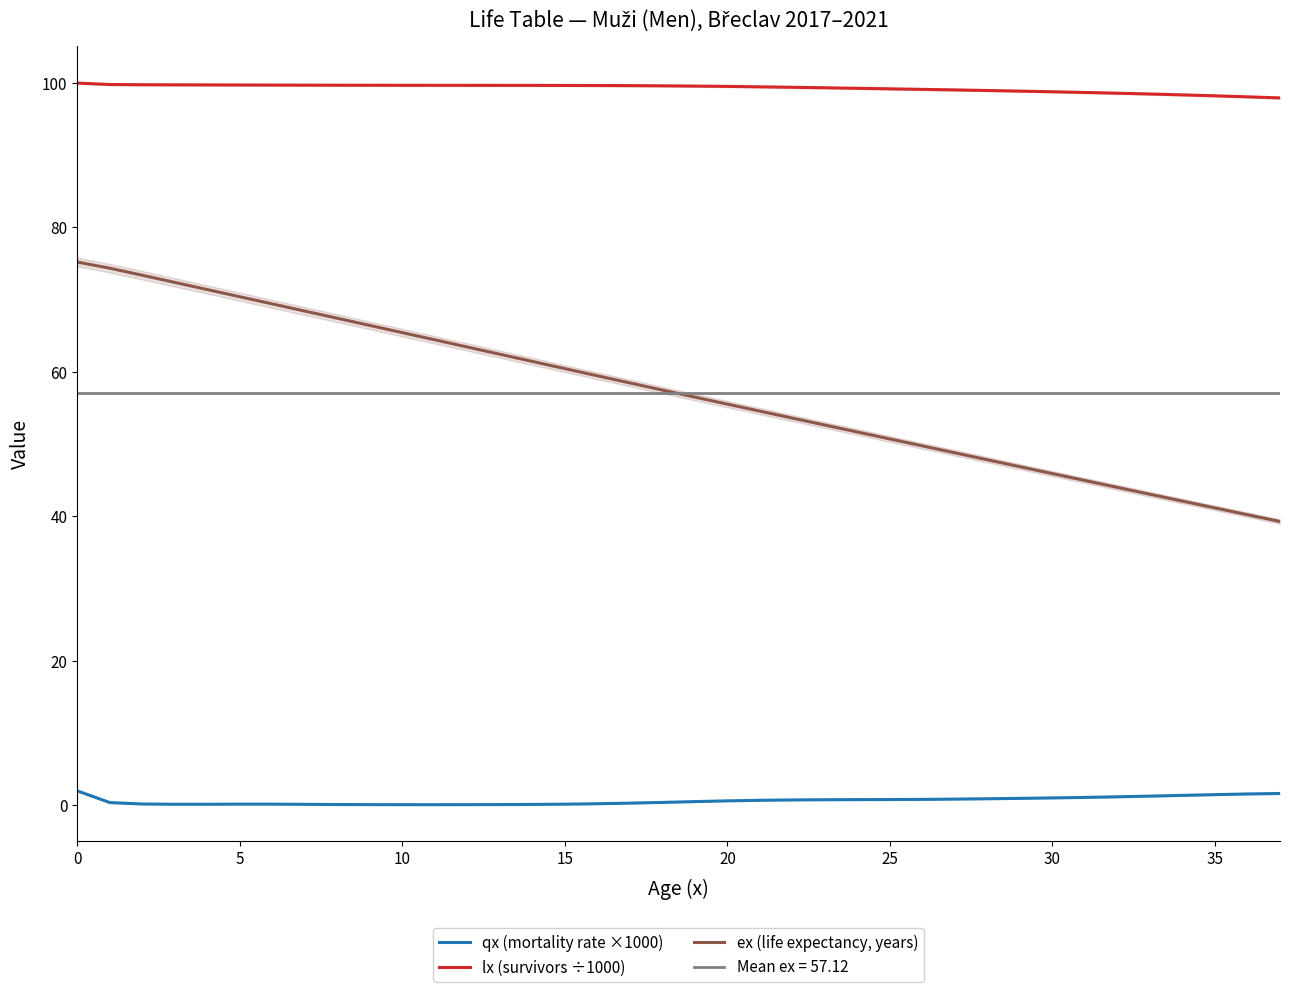

What is the difference between the maximum and minimum values in the ex (life expectancy, years) series?

35.9